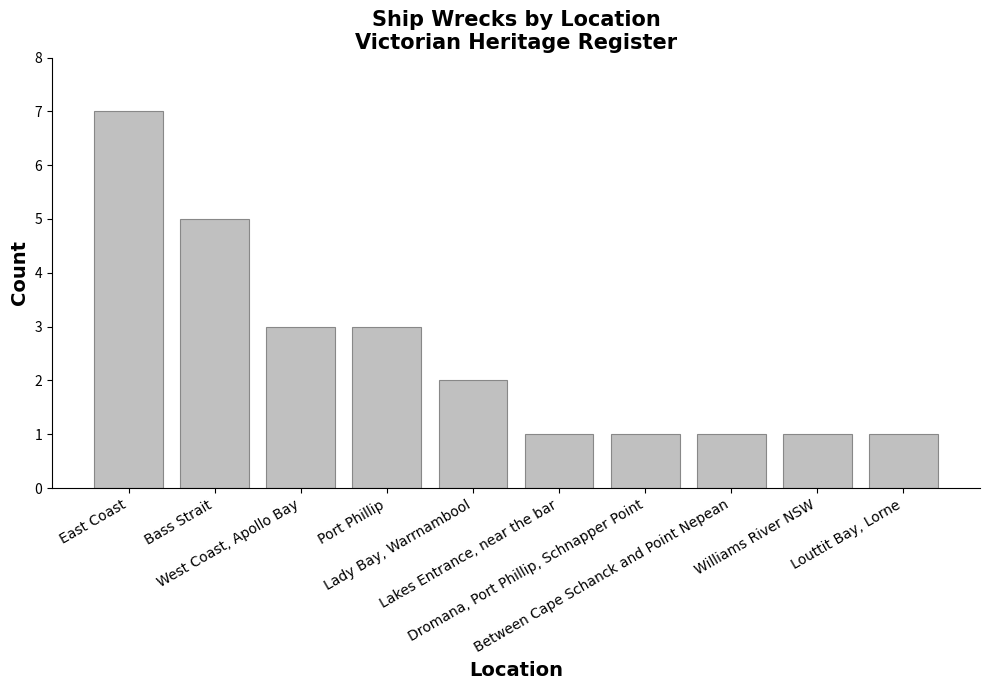

Reading right to left, what are all the values shown in this chart?

1	1	1	1	1	2	3	3	5	7